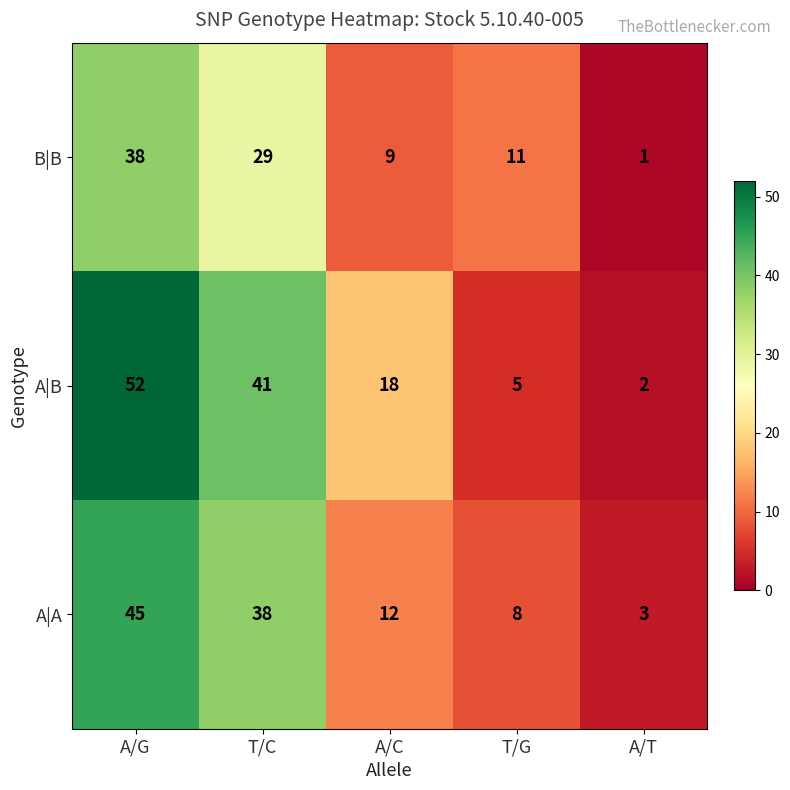

List the series in order of their overall mean, lowest first.

B|B, A|A, A|B